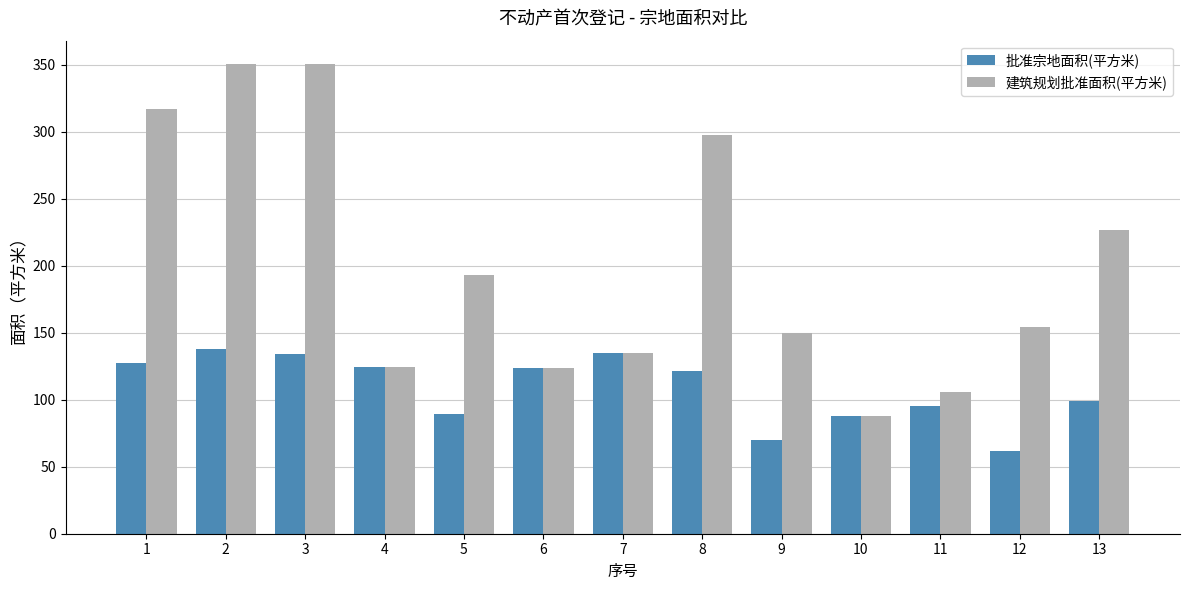

What is the greatest value displayed?

350.5